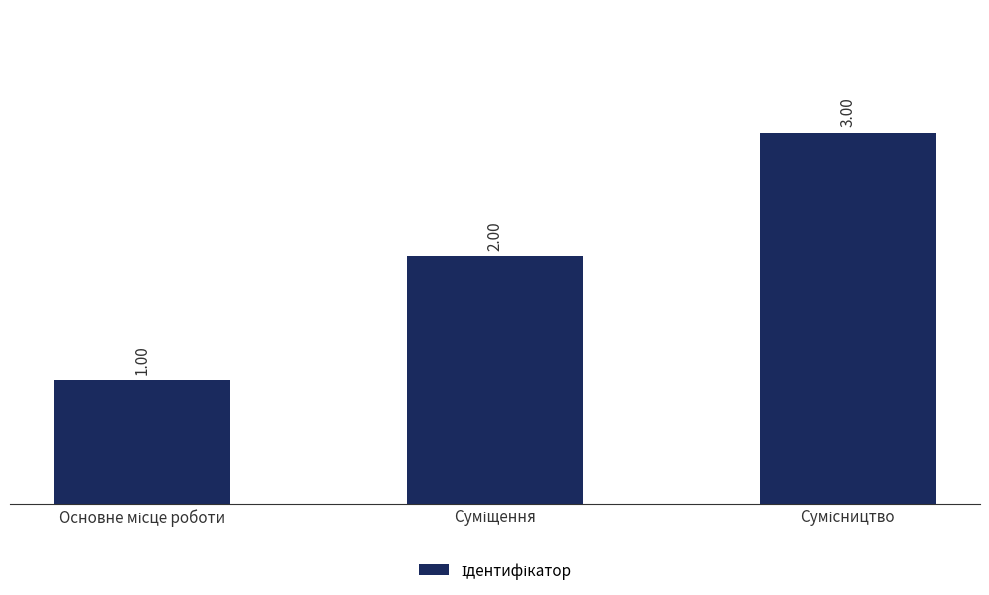

Count the number of data series in this chart.

1